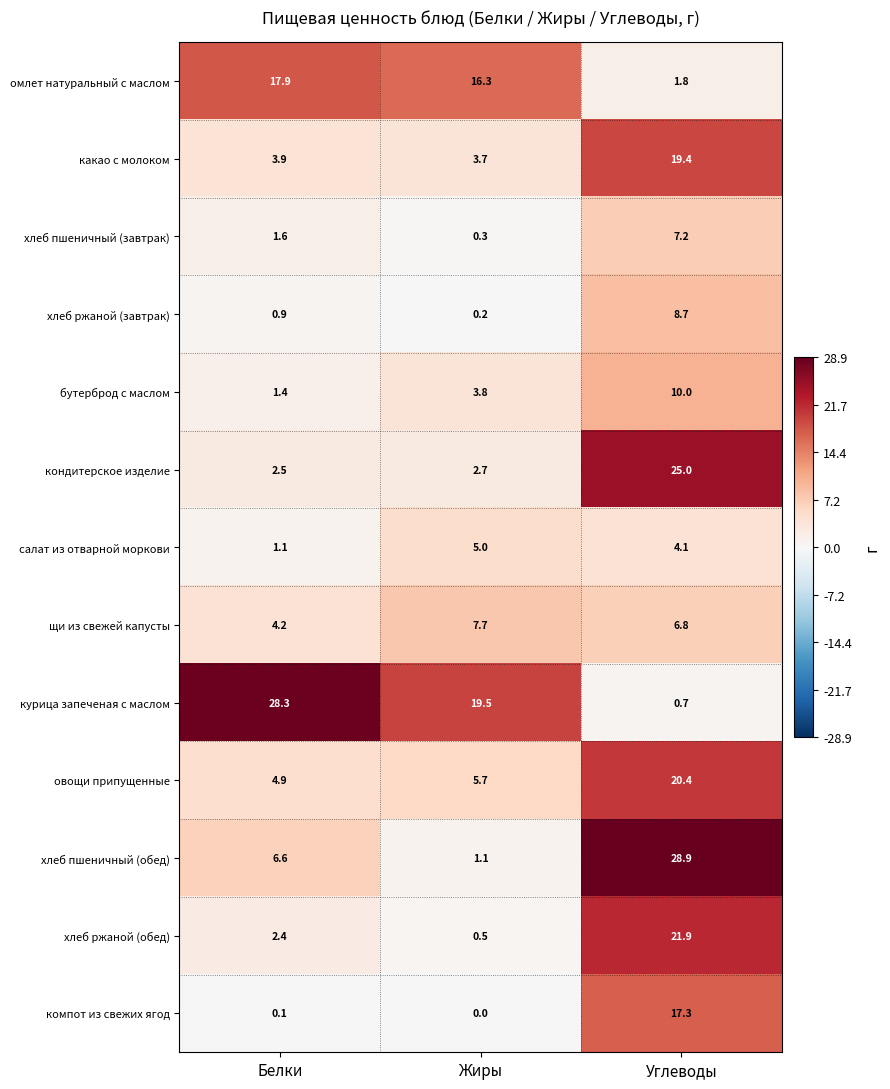

At which category is the sum across all series the highest?

Углеводы